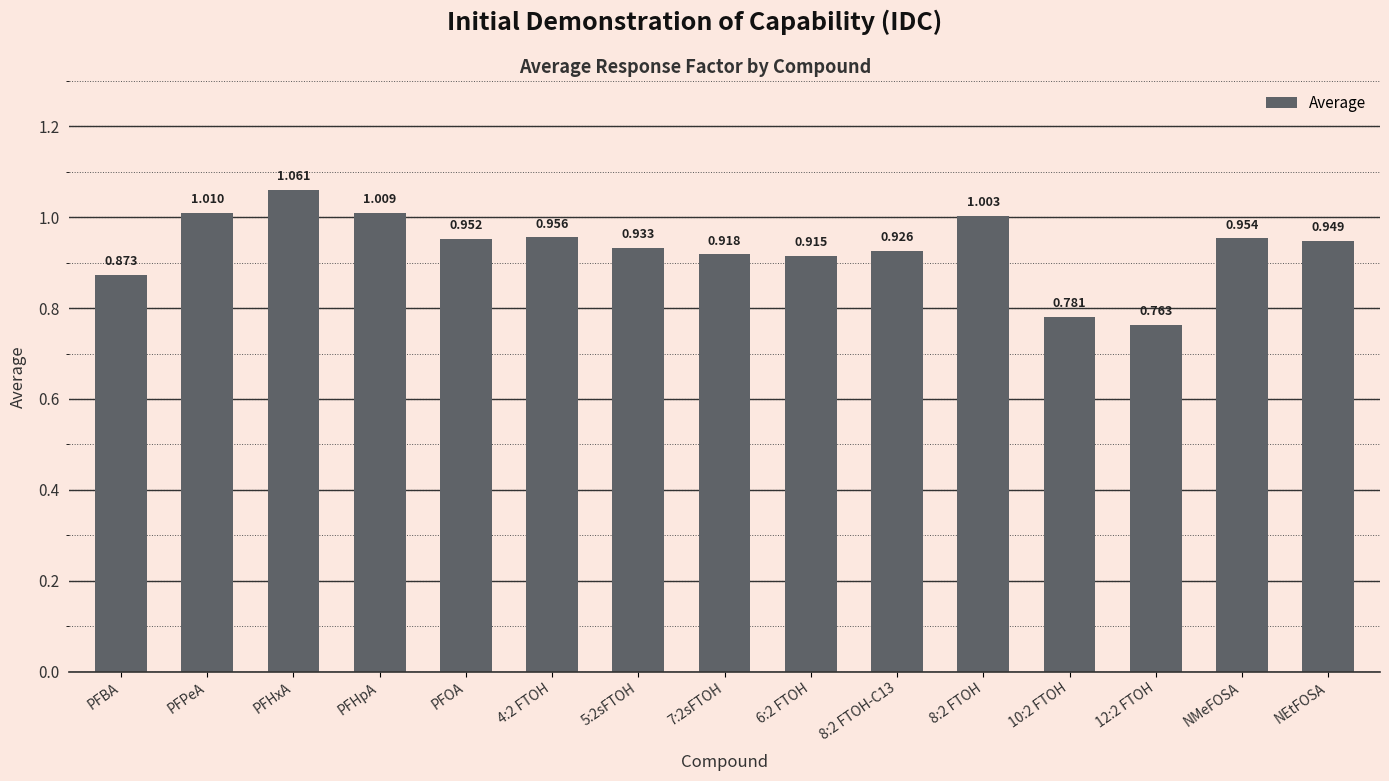

Between 12:2 FTOH and PFOA, which is larger?

PFOA